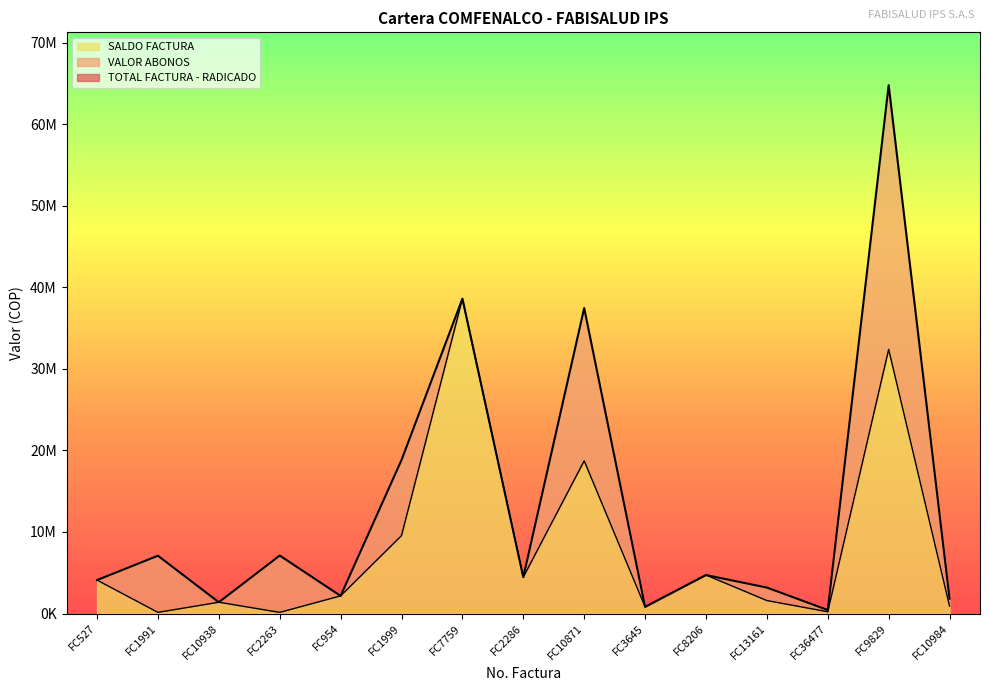

What is the average value of the SALDO FACTURA series?

7996518